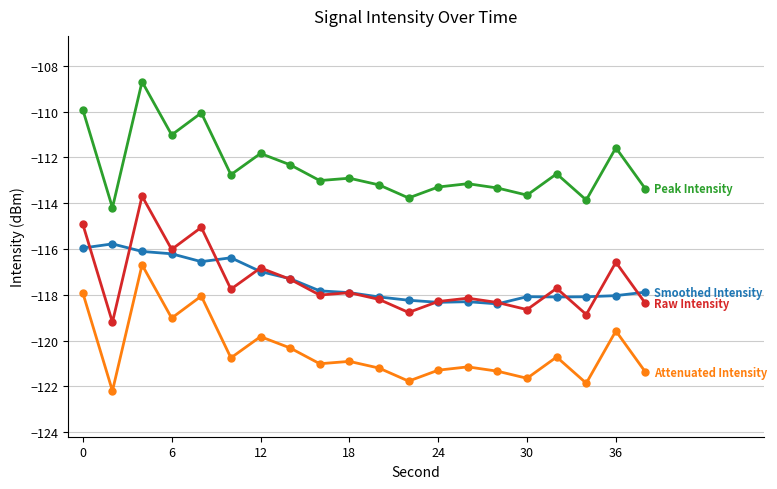

What is the maximum value shown in the chart?

-108.7